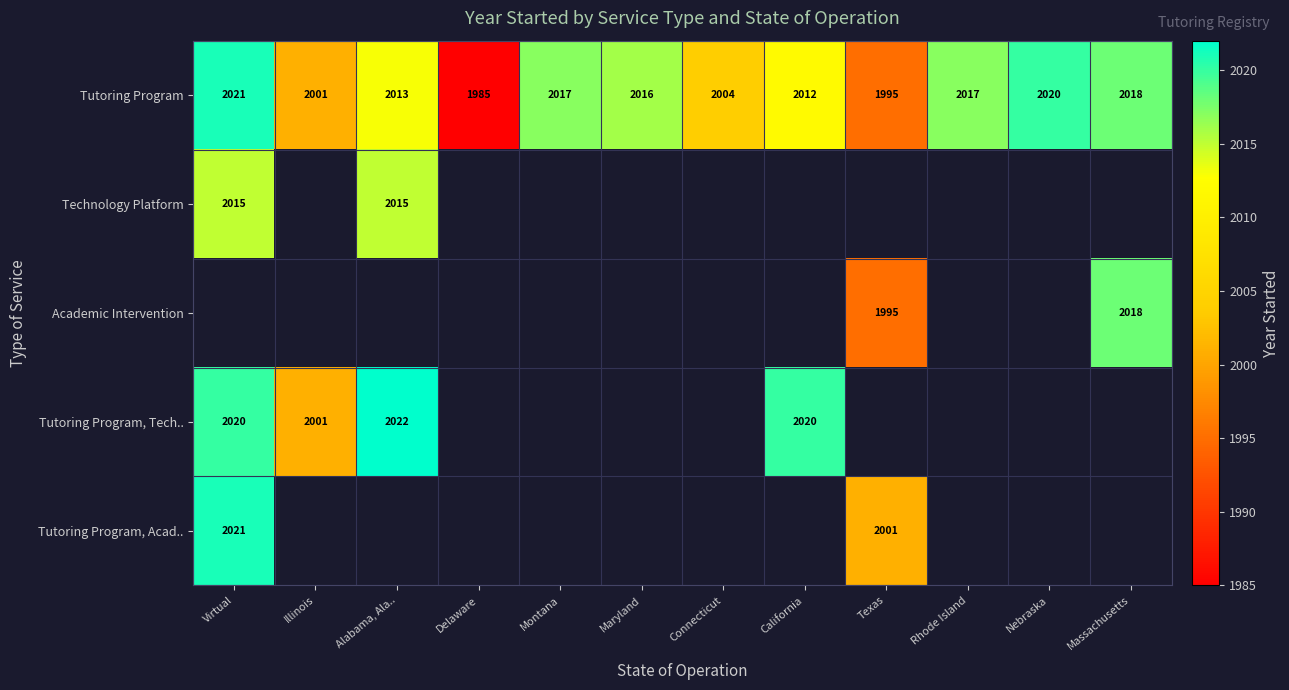

The Academic Intervention series shows 1995 at Texas. True or false?

True